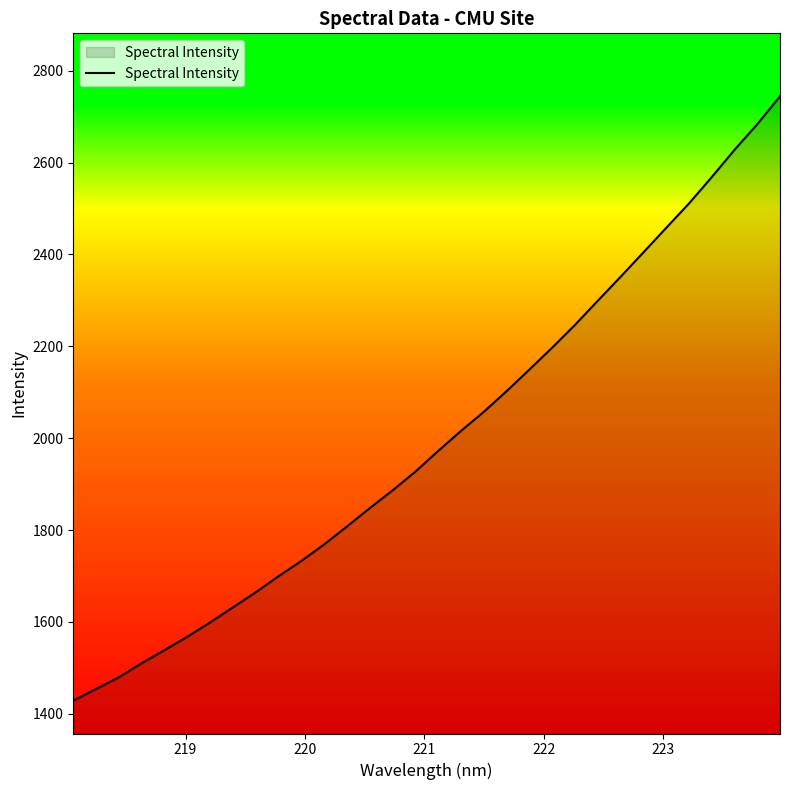

What is the difference between the maximum and minimum values?

1315.6